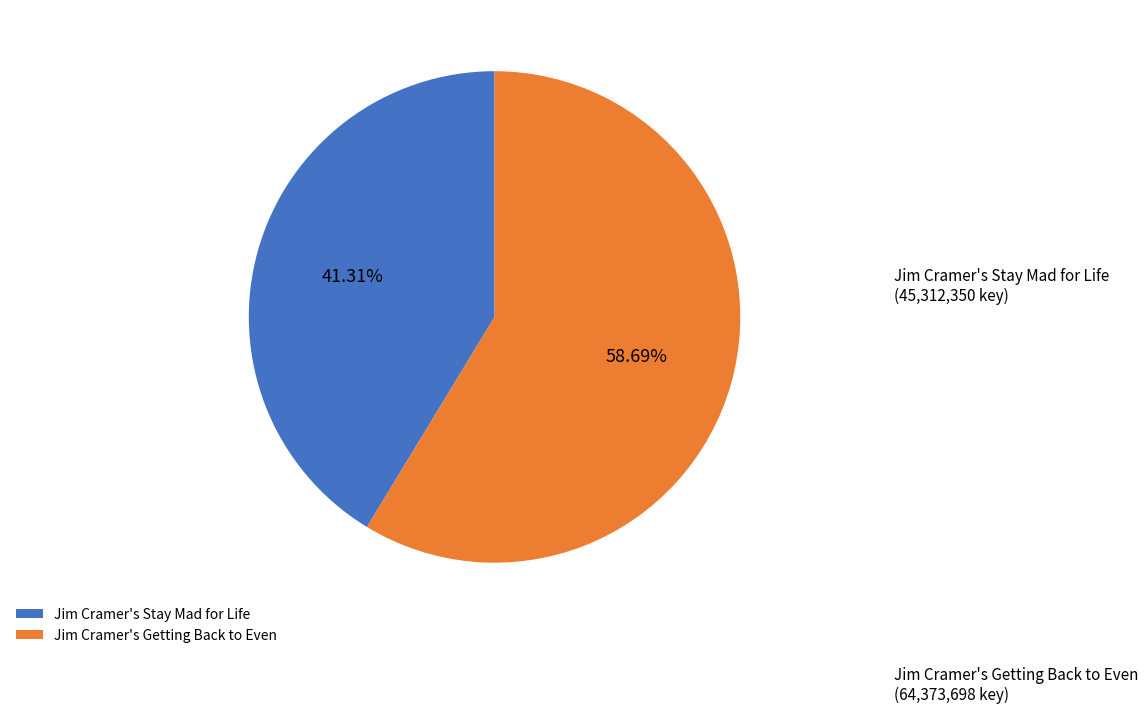

Which slice is the largest?

Jim Cramer's Getting Back to Even